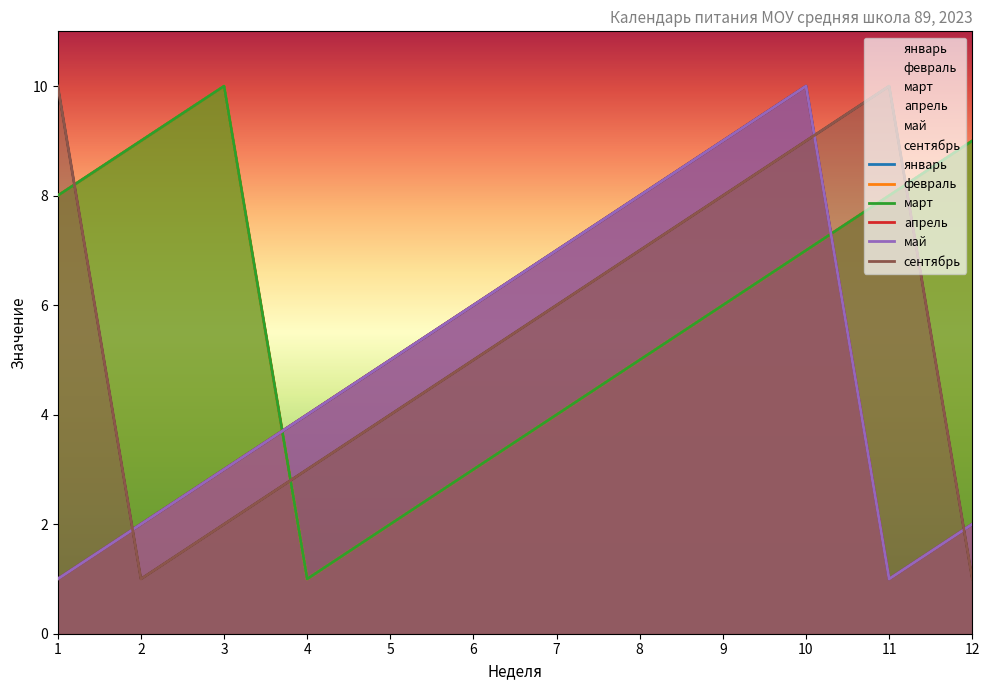

True or false: май and апрель cross at least once.

False